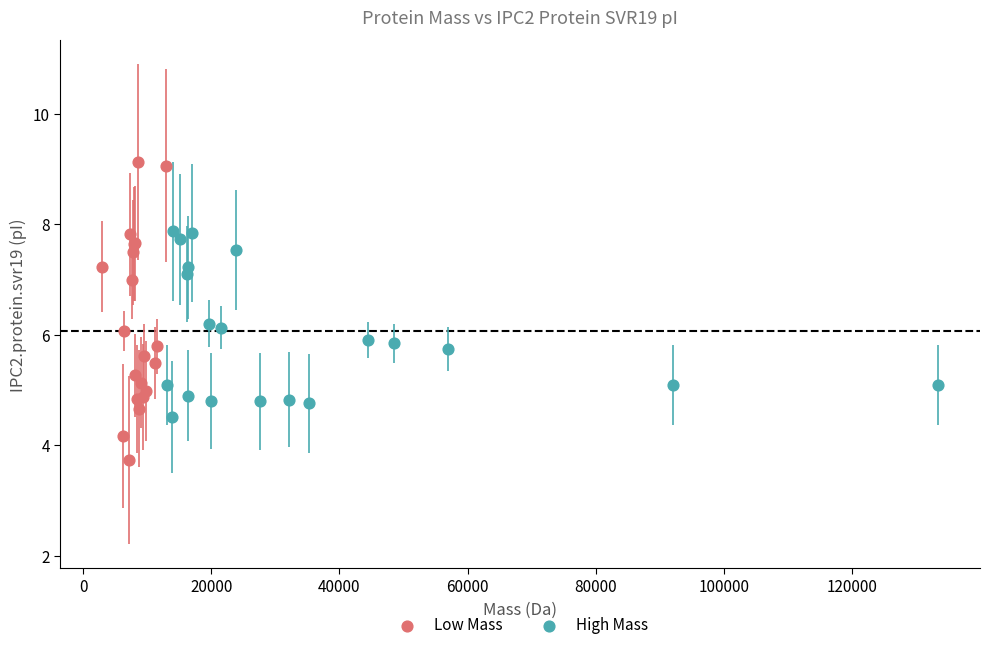

Which series has the widest spread of Y values?

Low Mass